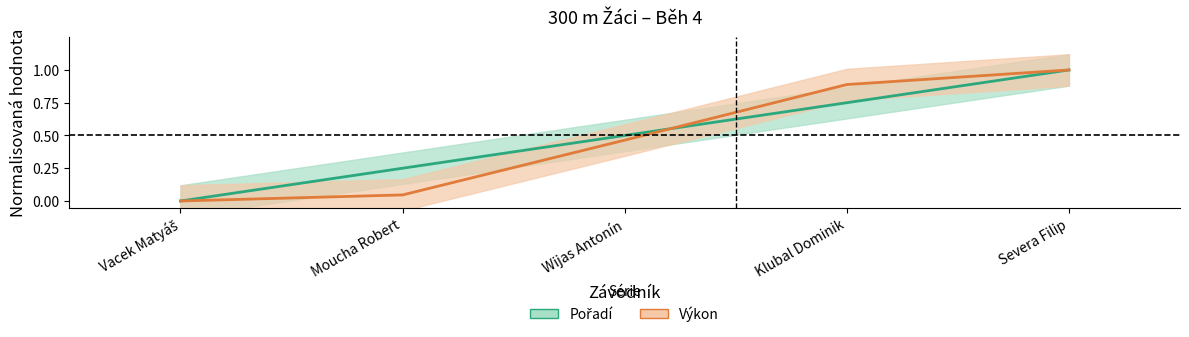

Which series ends up on top after the final intersection of Výkon and Pořadí?

Výkon